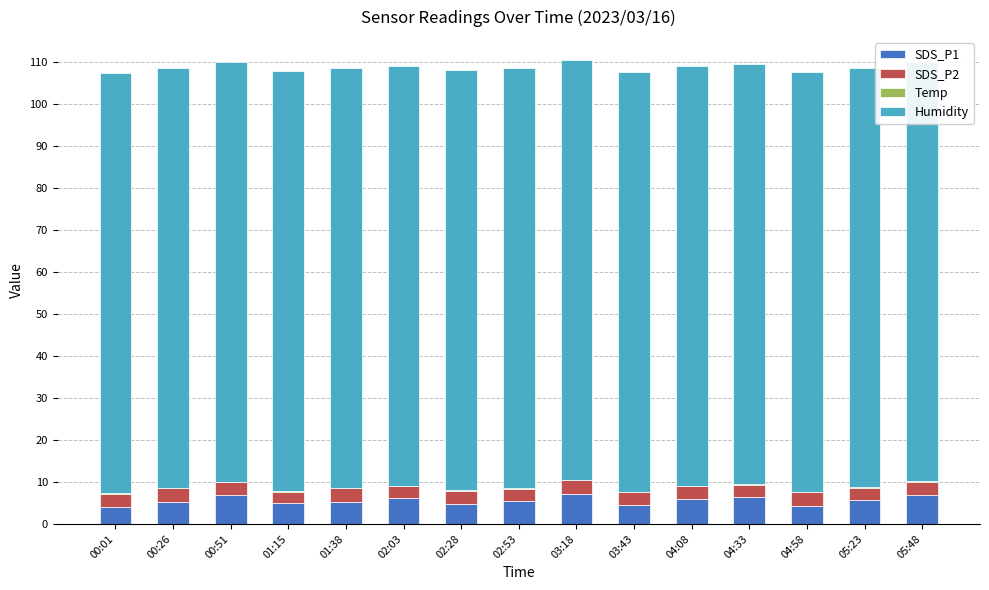

Between 01:15 and 00:26, which is larger?

00:26